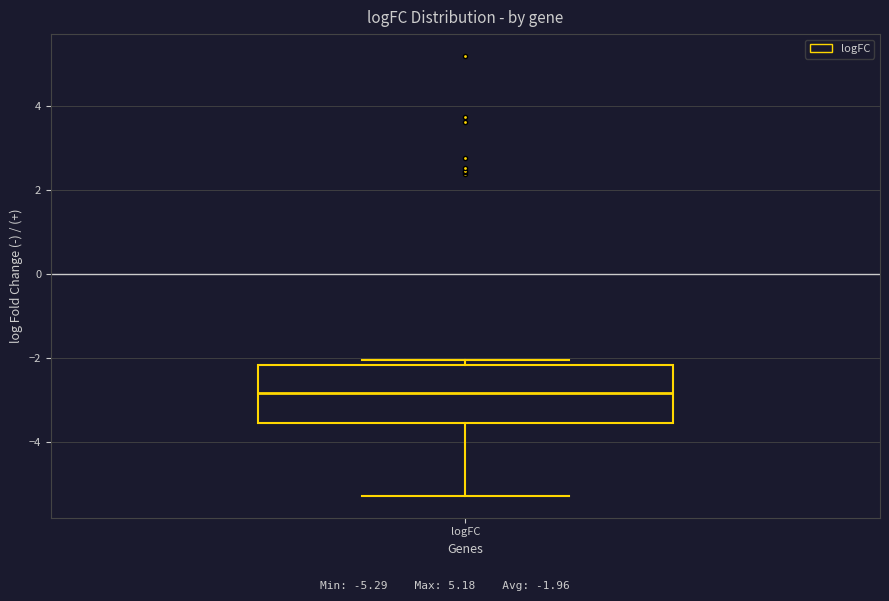

Transcribe this box plot: give where the median line is, the range the box spans, and where the two whiskers end, as read against the y-axis. The values are not printed on the chart, so give them approximately, as read against the axis.

median -2.8, box -3.6 to -2.2, whiskers -5.2 to -2.0